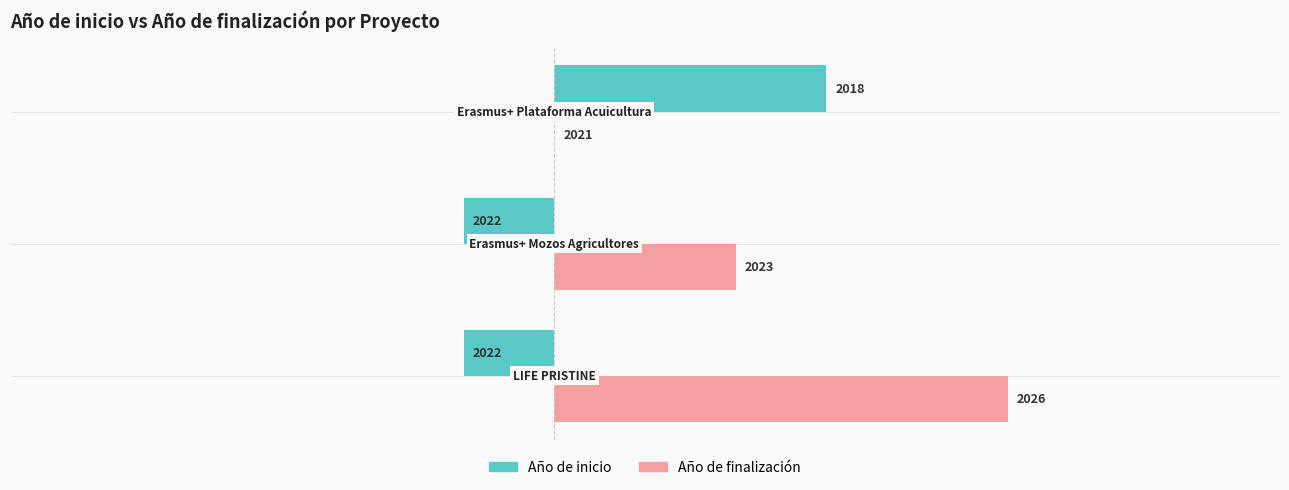

What are all the series names shown in the legend?

Año de inicio, Año de finalización